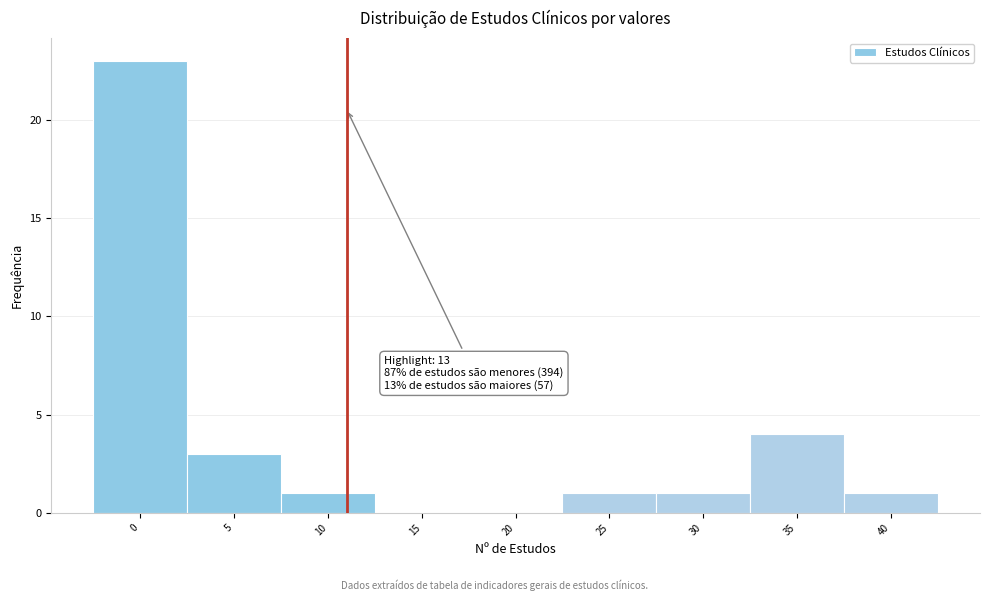

Reading right to left, transcribe all the data shown in this chart.

40=1	35=4	30=1	25=1	20=0	15=0	10=1	5=3	0=23